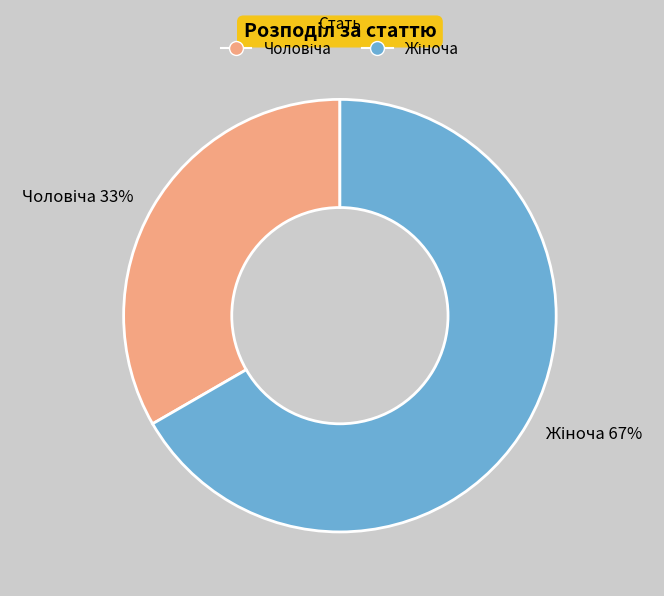

To the nearest percent, what is the average slice percentage?

50%